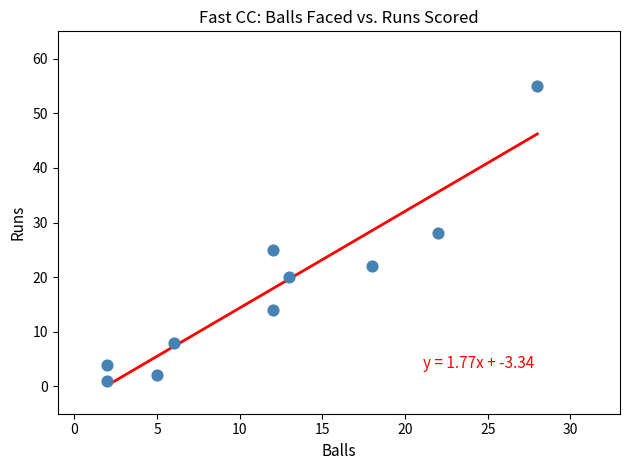

What is the average Y value?

18